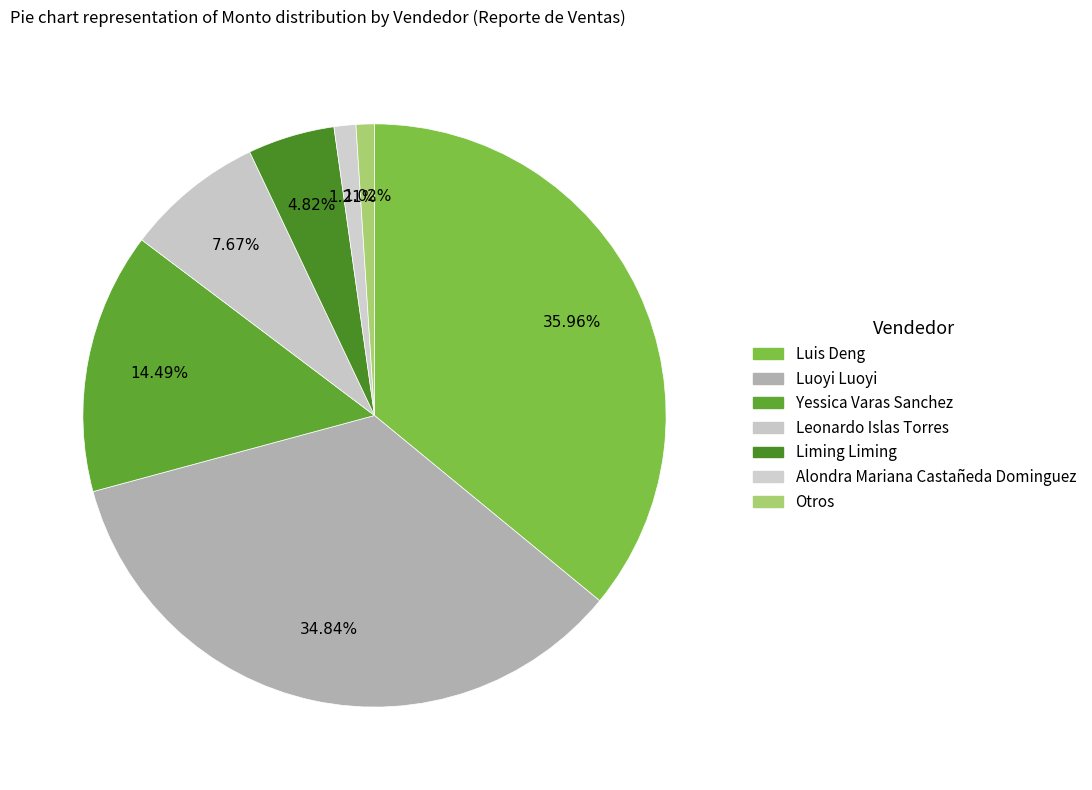

How many slices are in this pie chart?

7